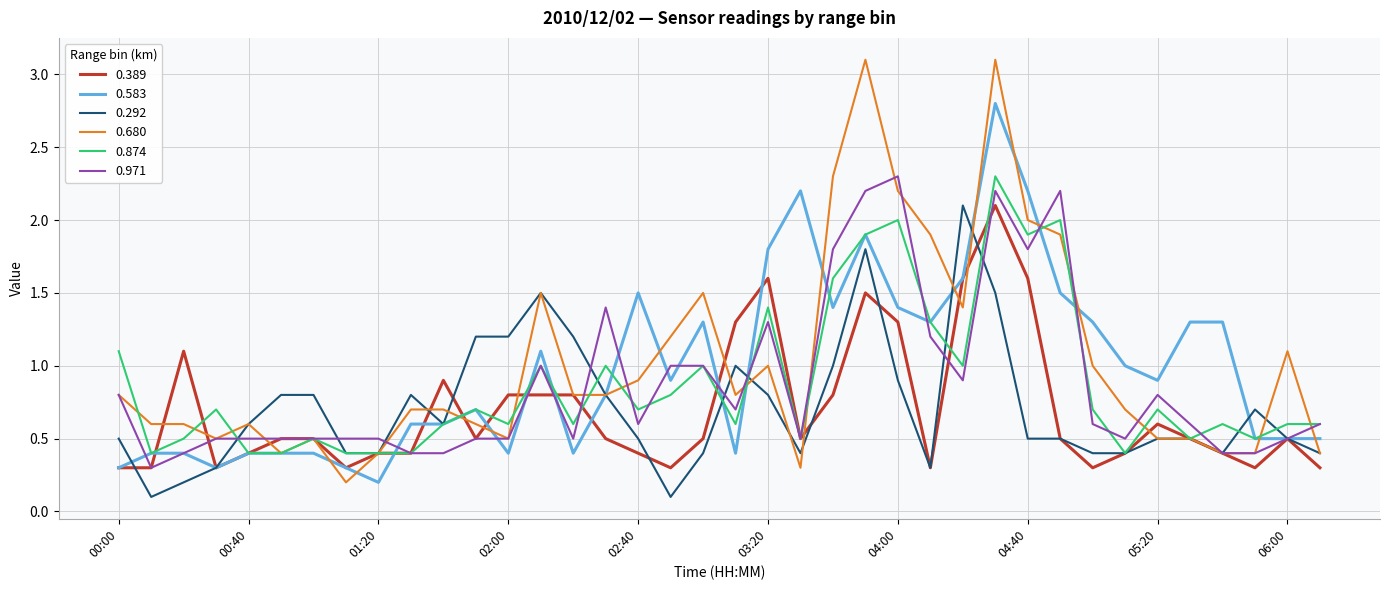

What is the maximum value for 0.874?

2.3